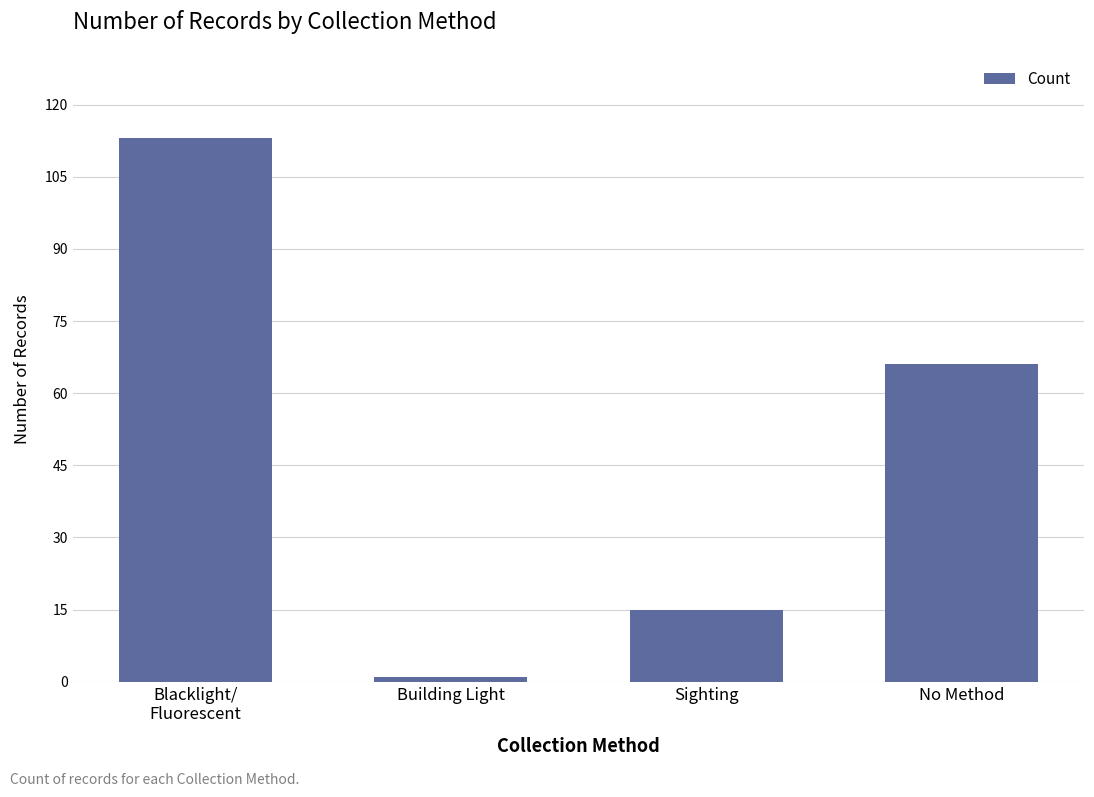

What is the label of the 3rd bar from the right?

Building Light